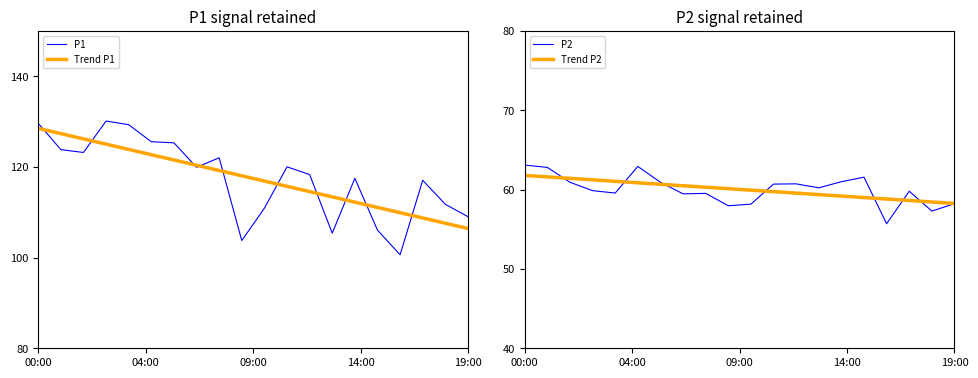

How many distinct data groups are displayed?

4